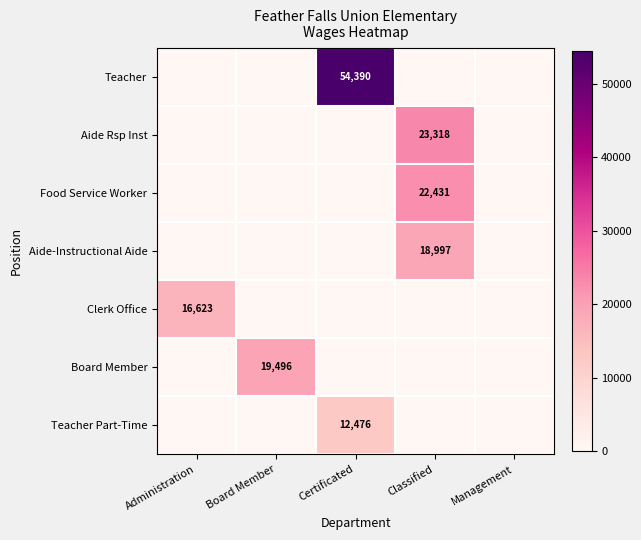

The Board Member series shows 5899 at Board Member. True or false?

False